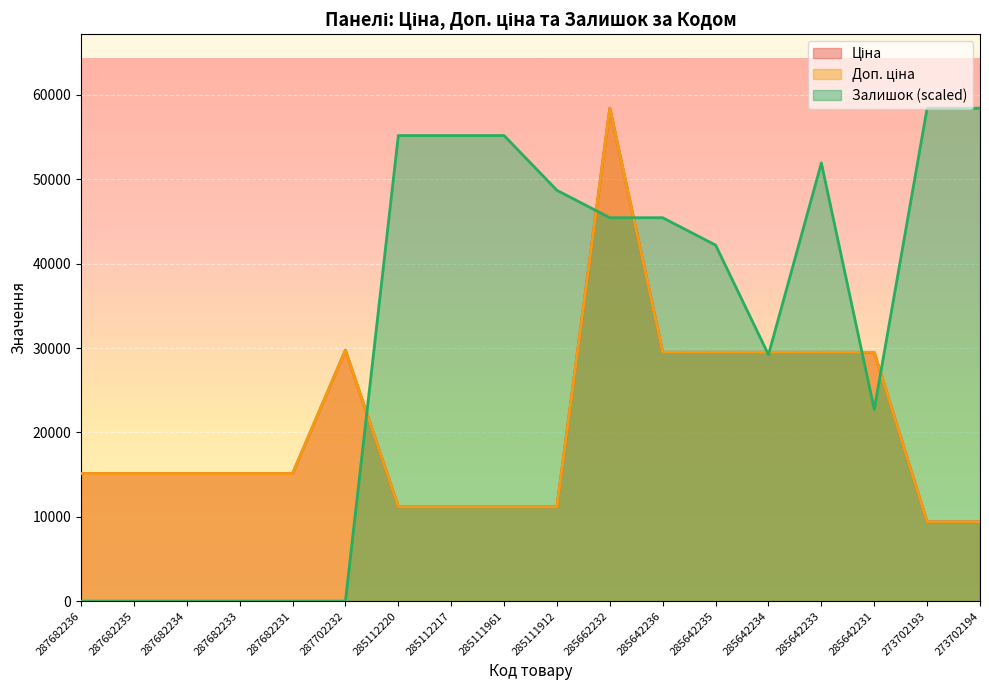

Which series has the widest spread of values?

Залишок